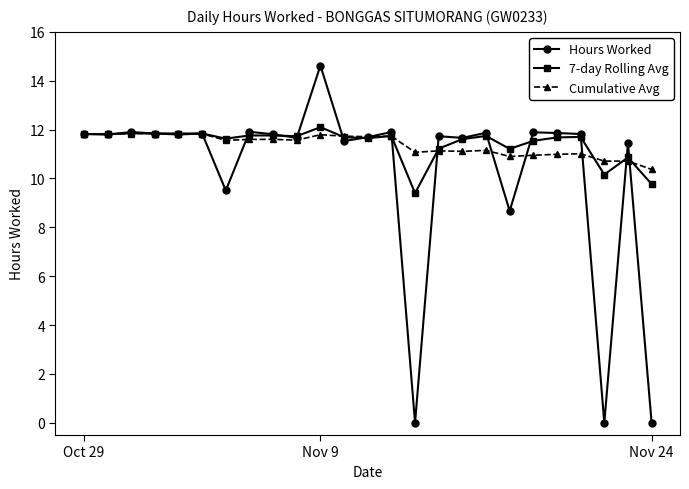

True or false: 7-day Rolling Avg has more than 2 points higher than both neighbors.

True